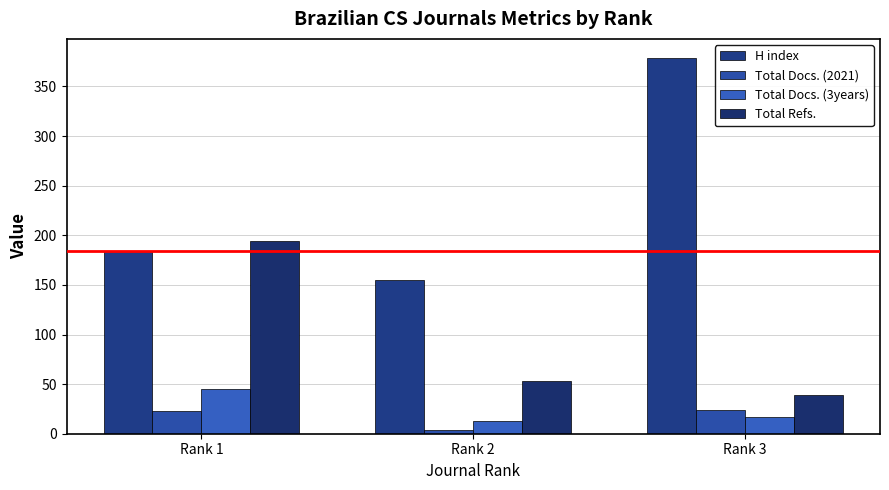

How many bars are there in each group?

4